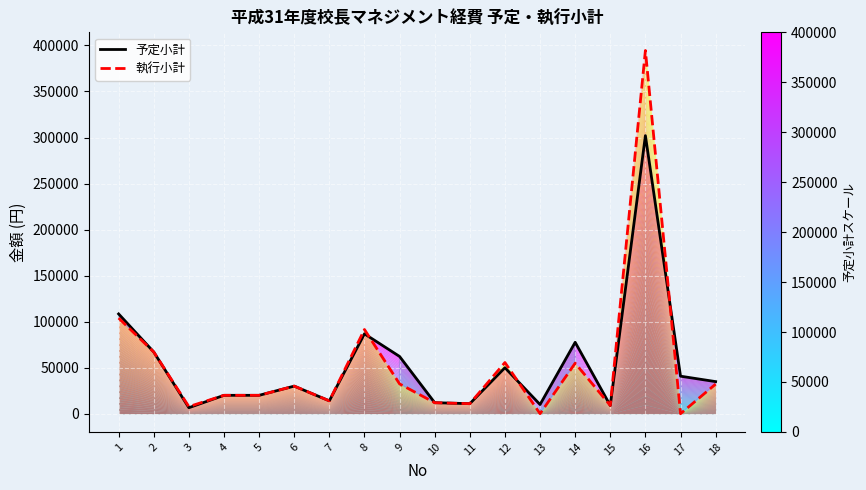

List the series in order of their peak value, lowest first.

予定小計, 執行小計